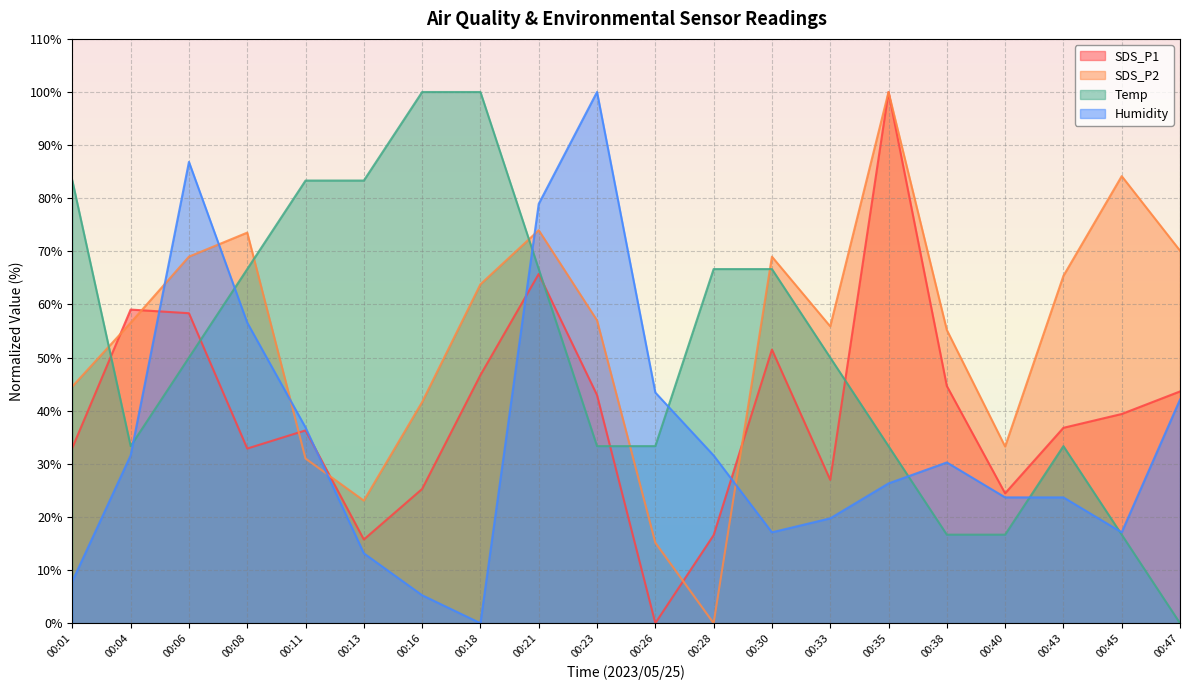

At which label is Humidity closest to 50?

00:26